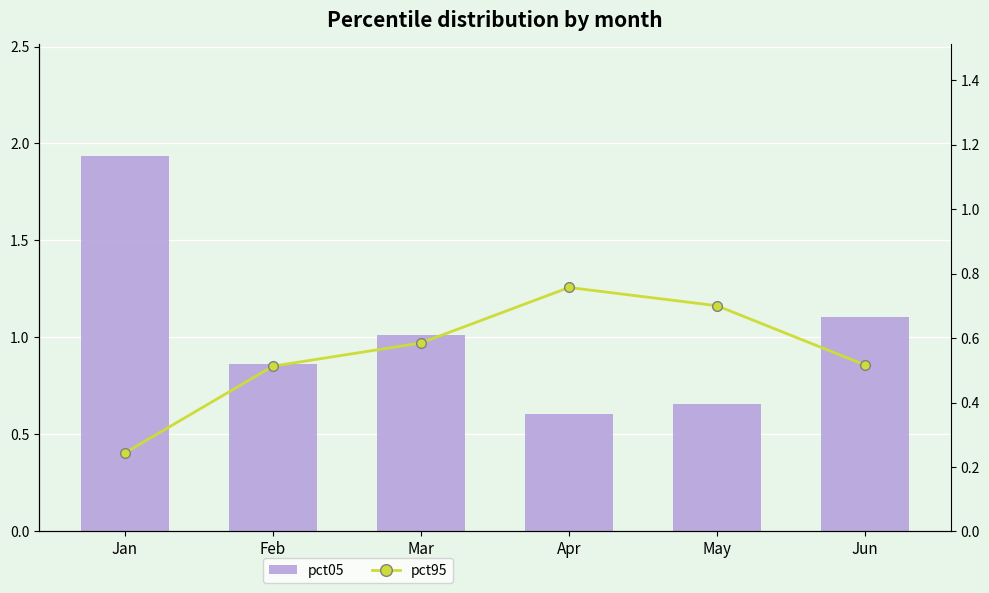

What is the value of the pct95 bar at the 4th from the left?

0.8